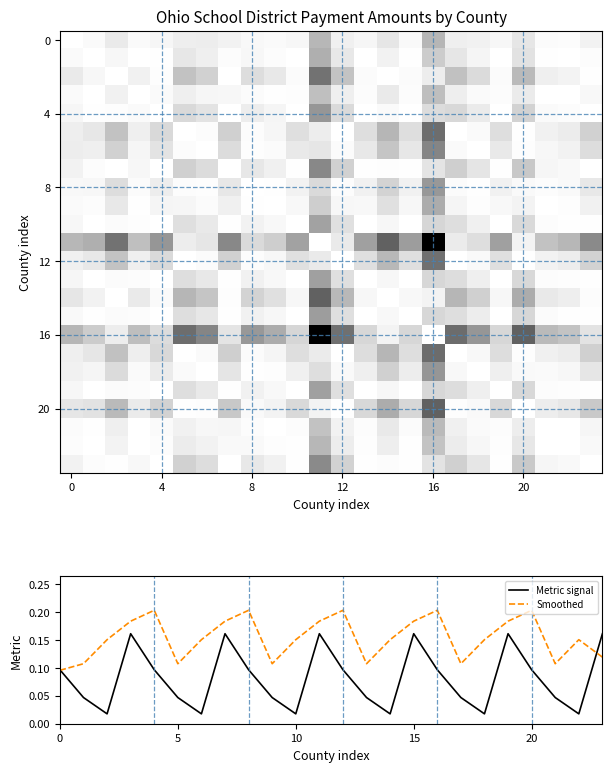

The value of Smoothed at 20 is 0.3. True or false?

False